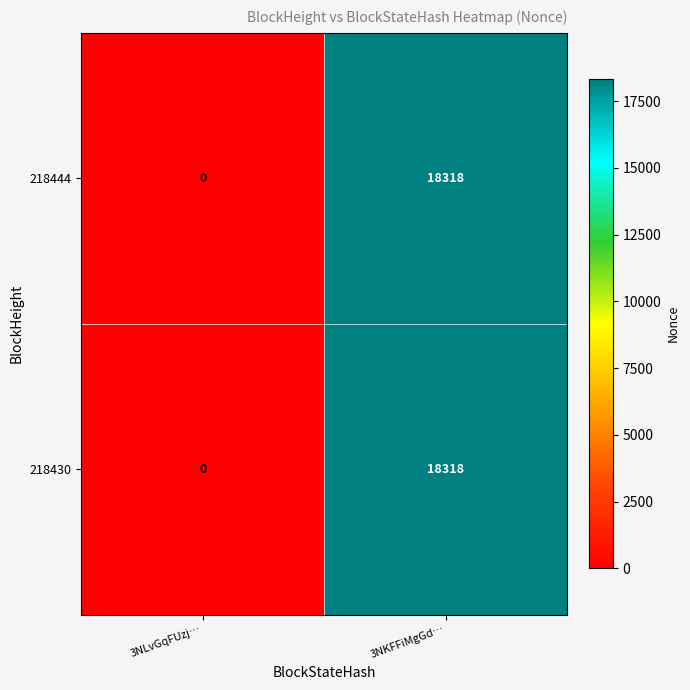

At which category is the sum across all series the highest?

3NKFFiMgGd…